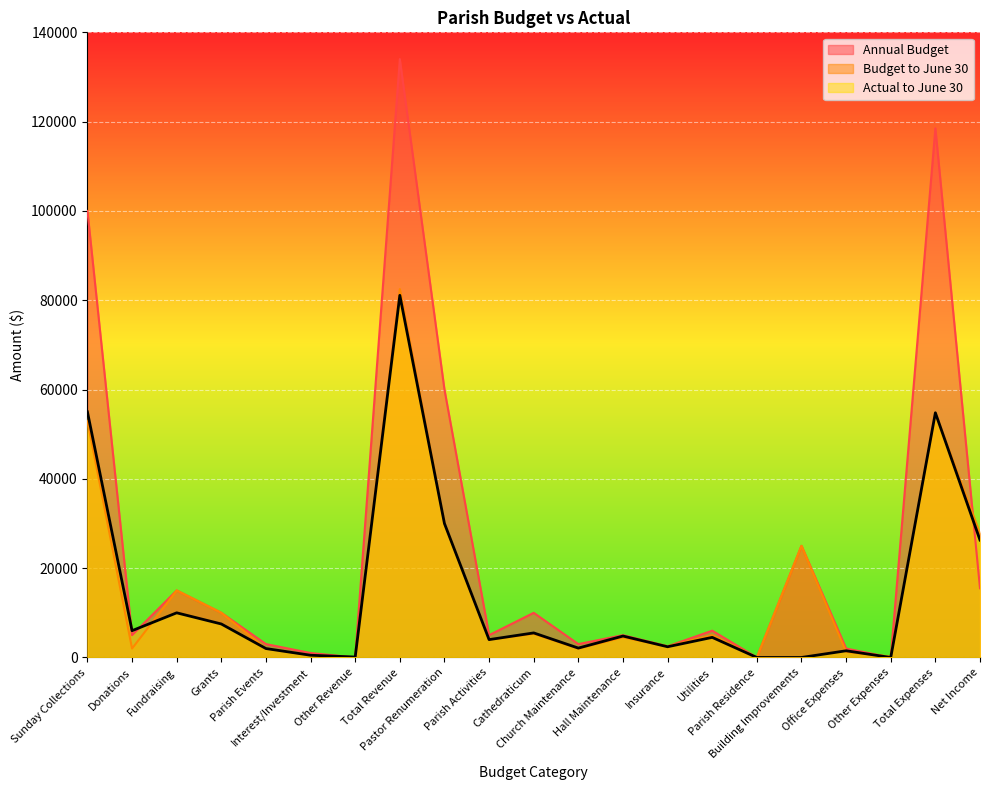

How many lines are shown in the chart?

3